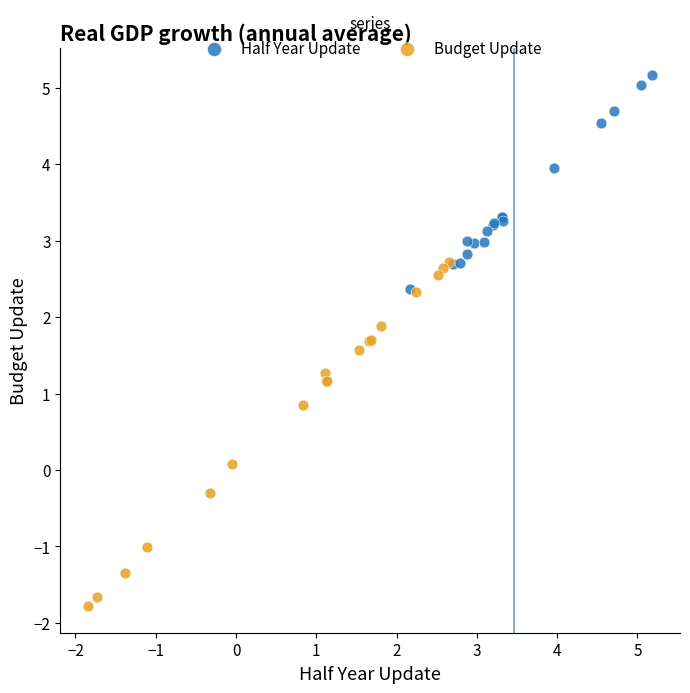

Which series has the largest Y range (max minus min)?

Budget Update